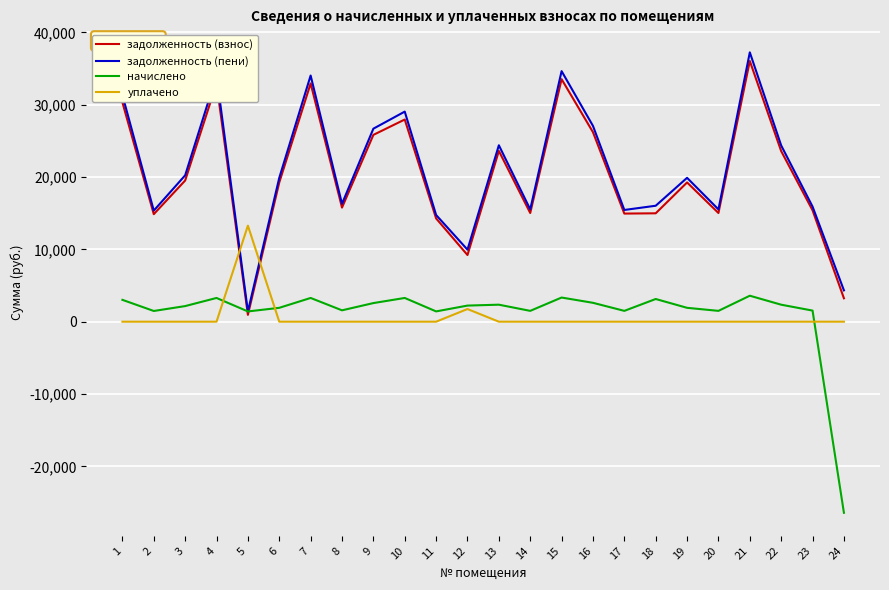

Does the chart have visible grid lines?

Yes